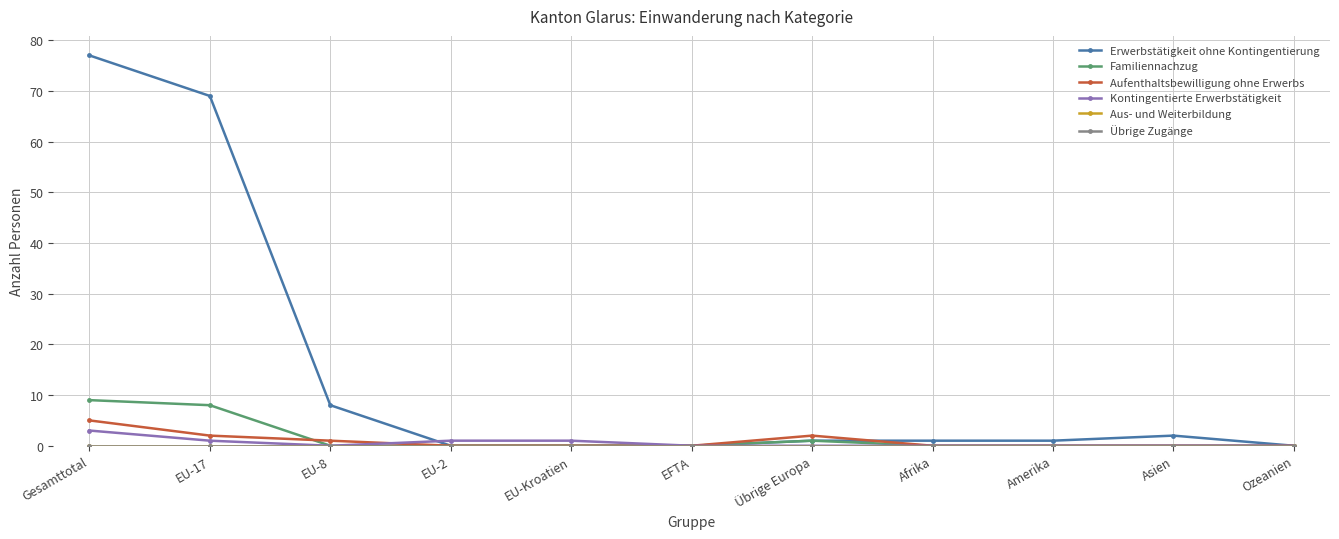

Between Afrika and Amerika, which series saw the biggest shift?

Erwerbstätigkeit ohne Kontingentierung